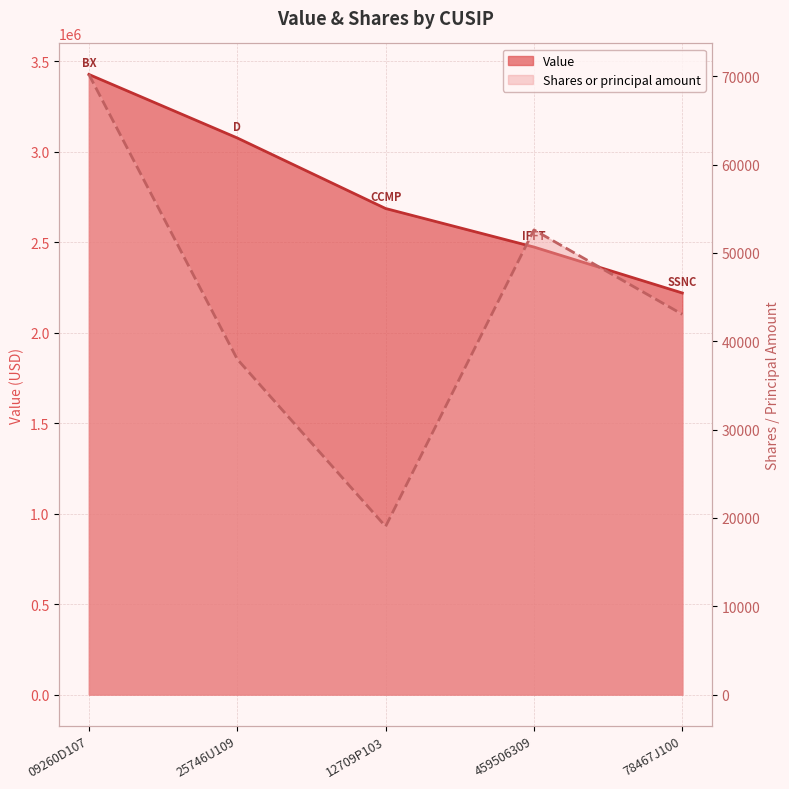

List the series in order of their overall mean, highest first.

Value, Shares or principal amount